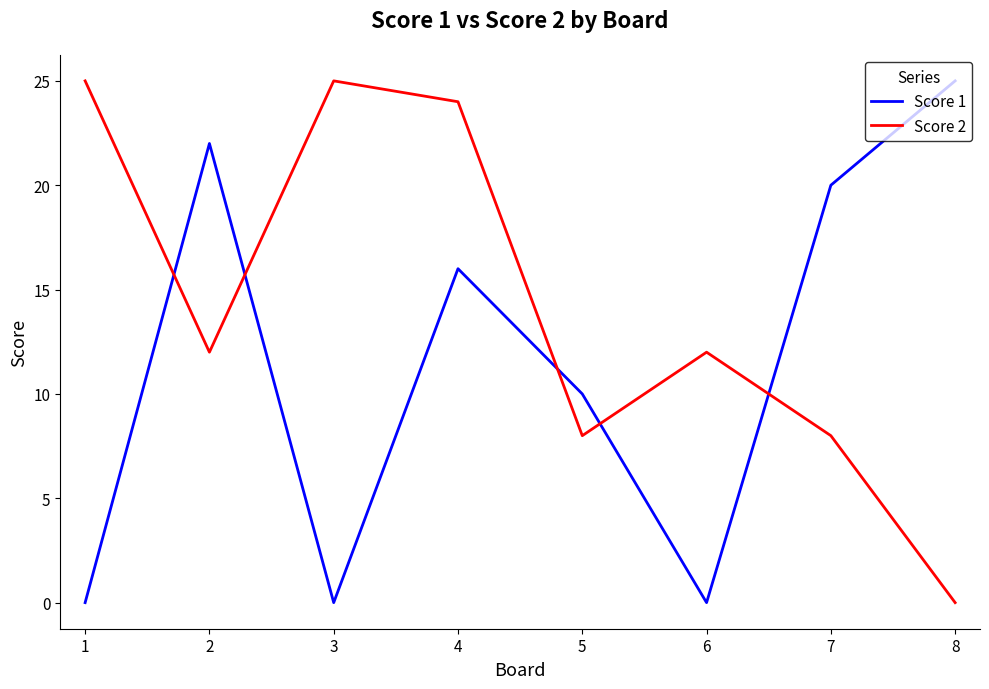

At which label does Score 2 reach its minimum?

8